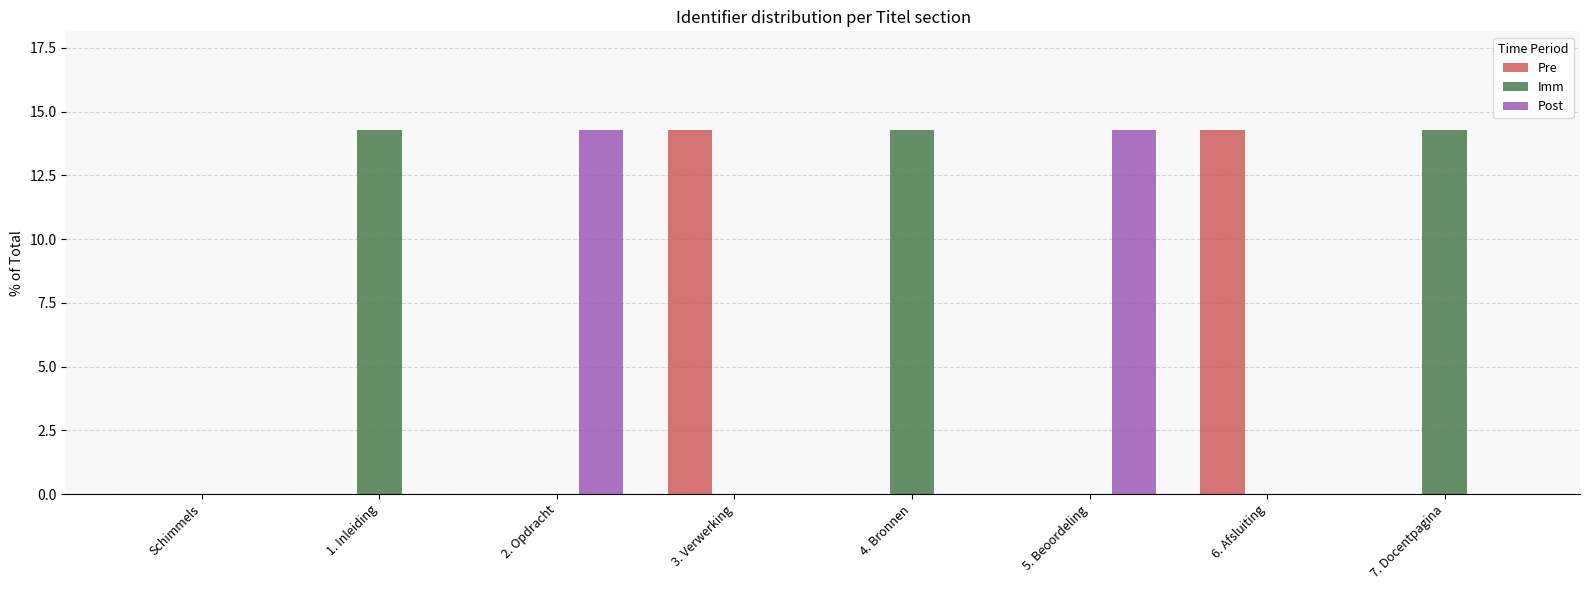

How many distinct data groups are displayed?

3